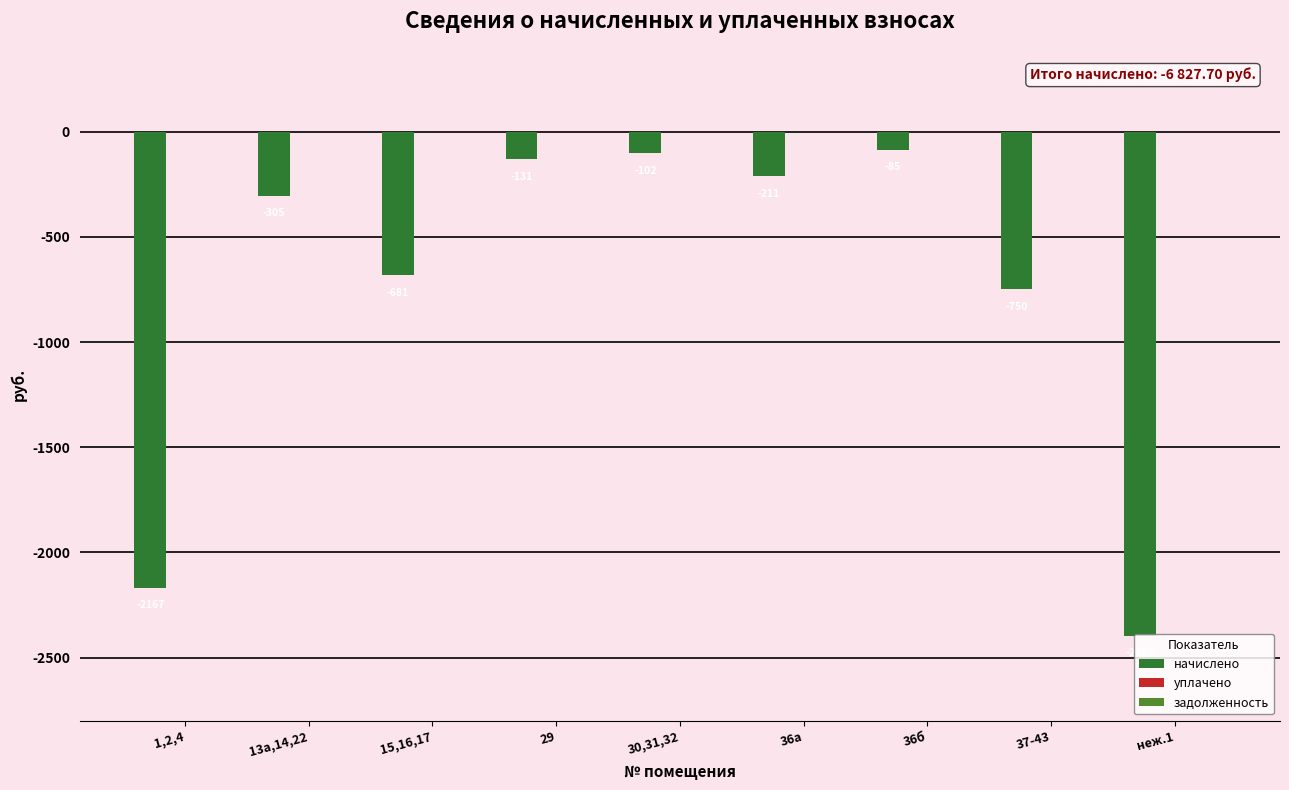

What is the average value?

-758.6